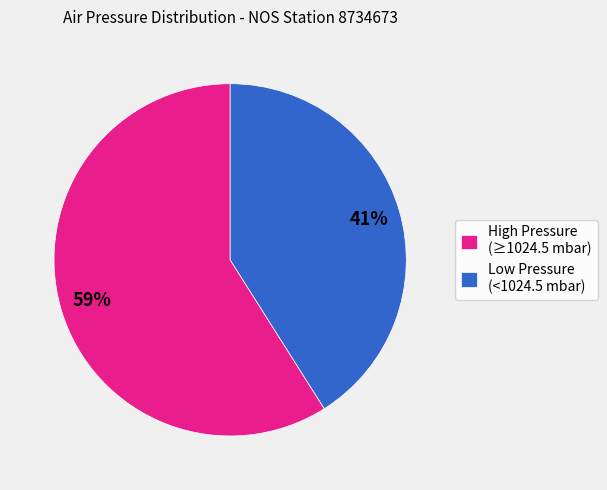

Do Low Pressure (<1024.5 mbar) and High Pressure (≥1024.5 mbar) together represent more than half of the pie?

Yes